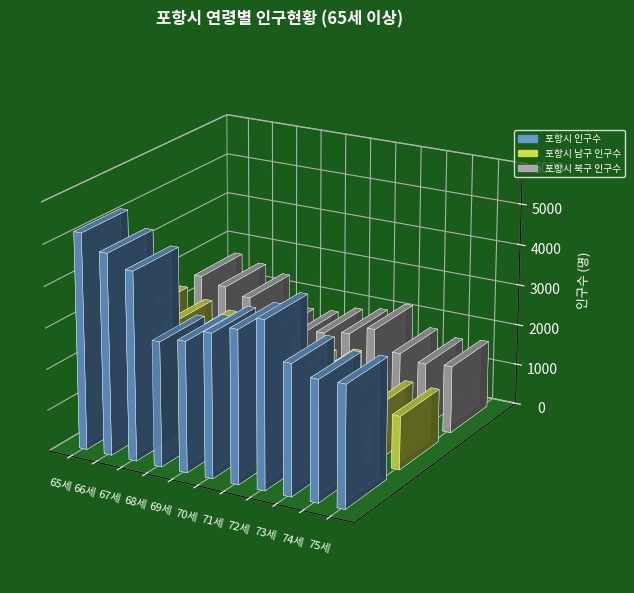

What is the maximum value for 포항시 남구 인구수?

2584